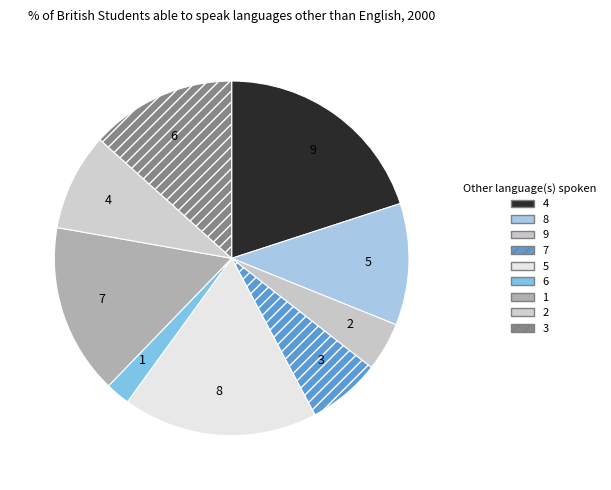

Which category has the smallest portion of the pie?

6